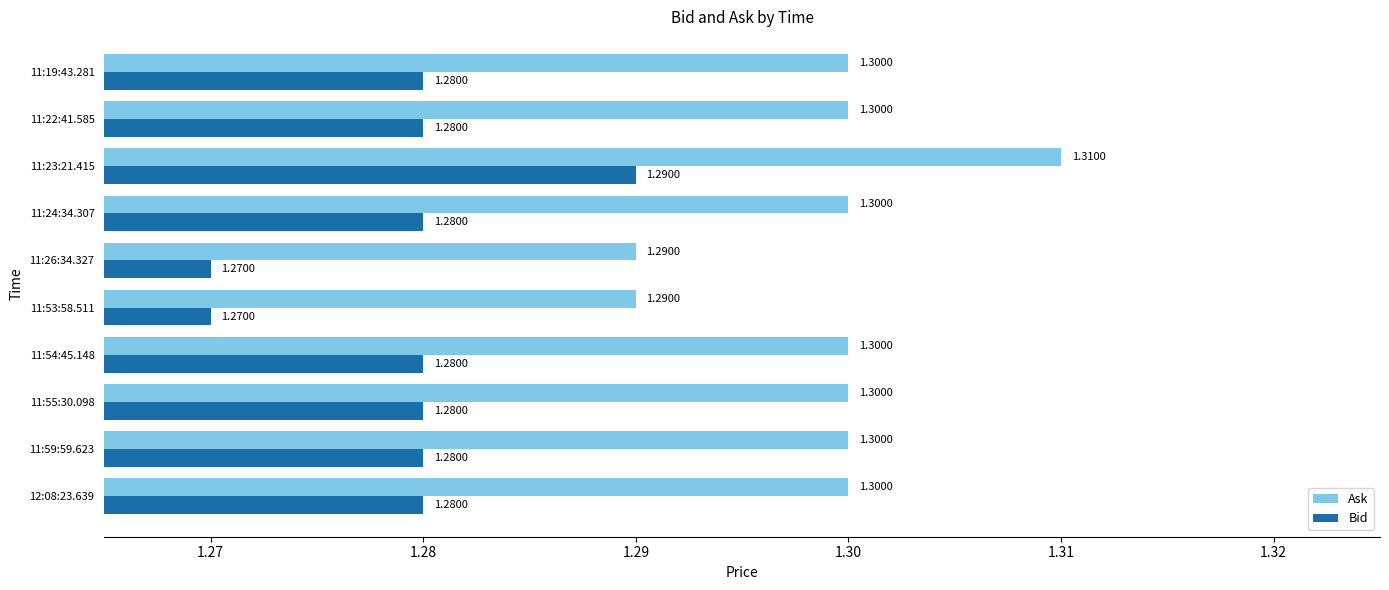

At which category is the sum across all series the highest?

11:23:21.415